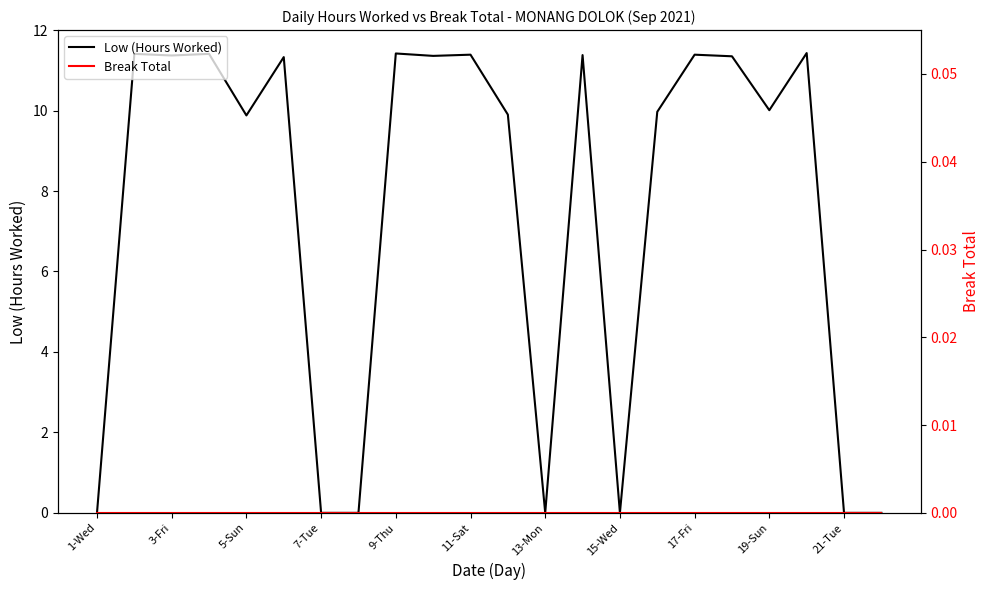

Is it true that Low (Hours Worked) equals 0.0 at 1-Wed?

True